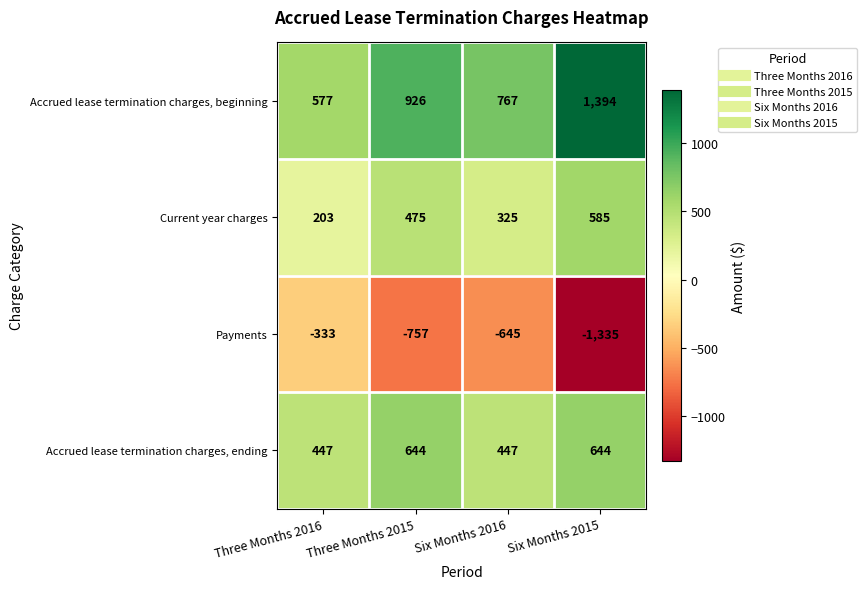

Which category has the highest value across all series?

Six Months 2015